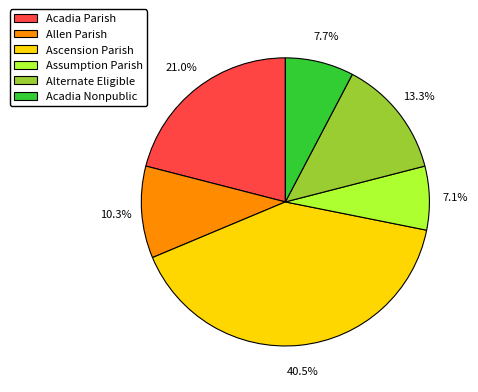

To the nearest percent, what is the difference between the Alternate Eligible and Assumption Parish slice percentages?

6%